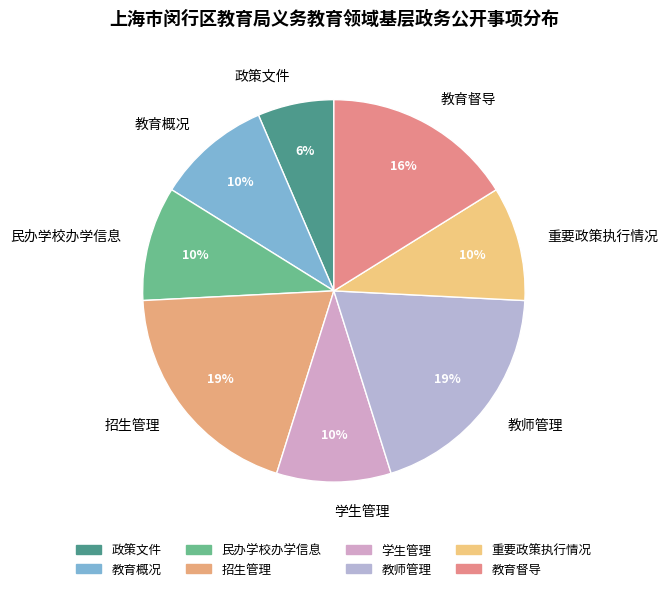

Which slice is the smallest?

政策文件